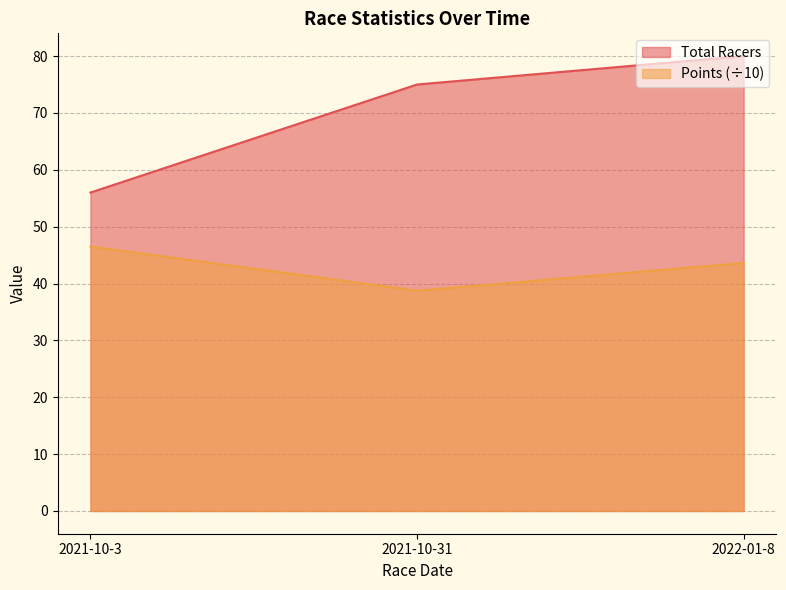

List the series in order of their overall mean, lowest first.

Points (÷10), Total Racers